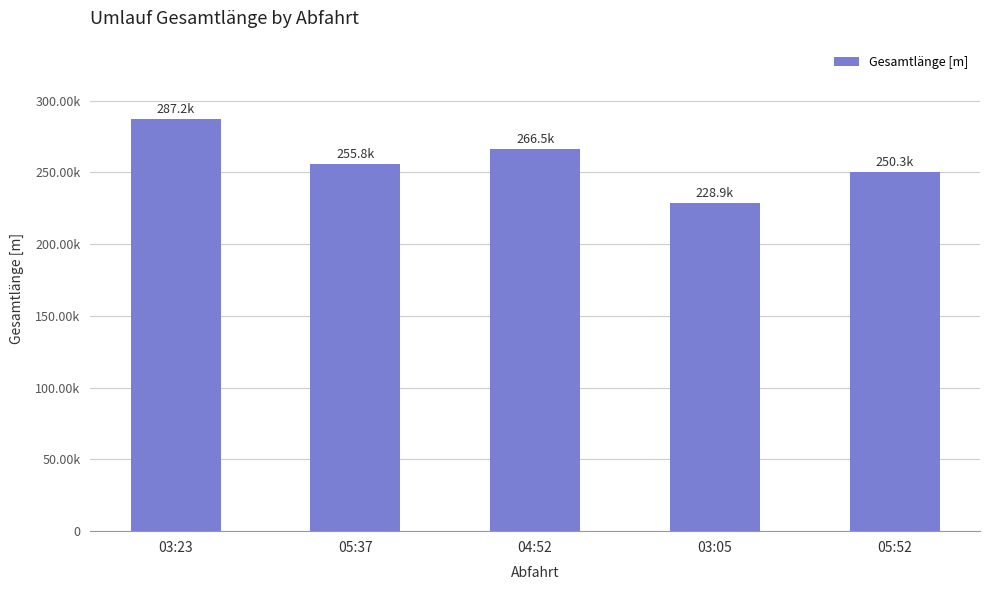

What is the maximum value shown in the chart?

287168